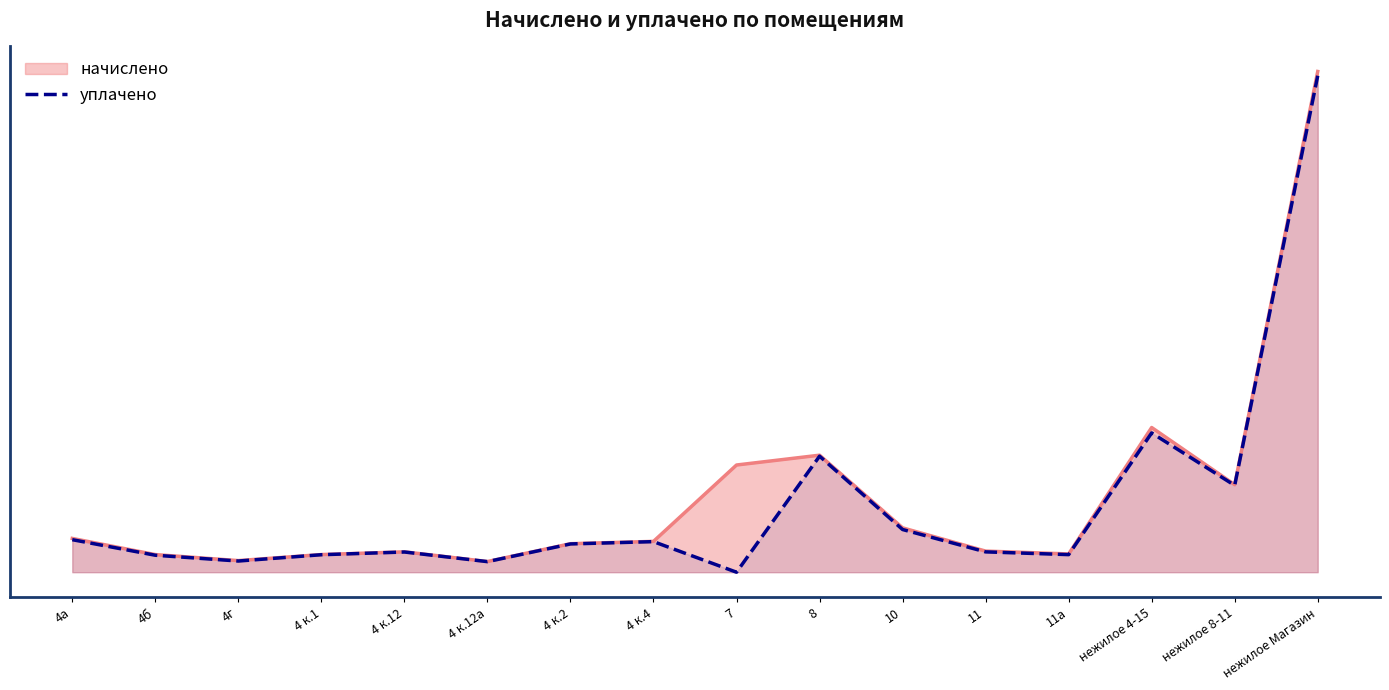

Which label corresponds to the largest value in the chart?

нежилое Магазин